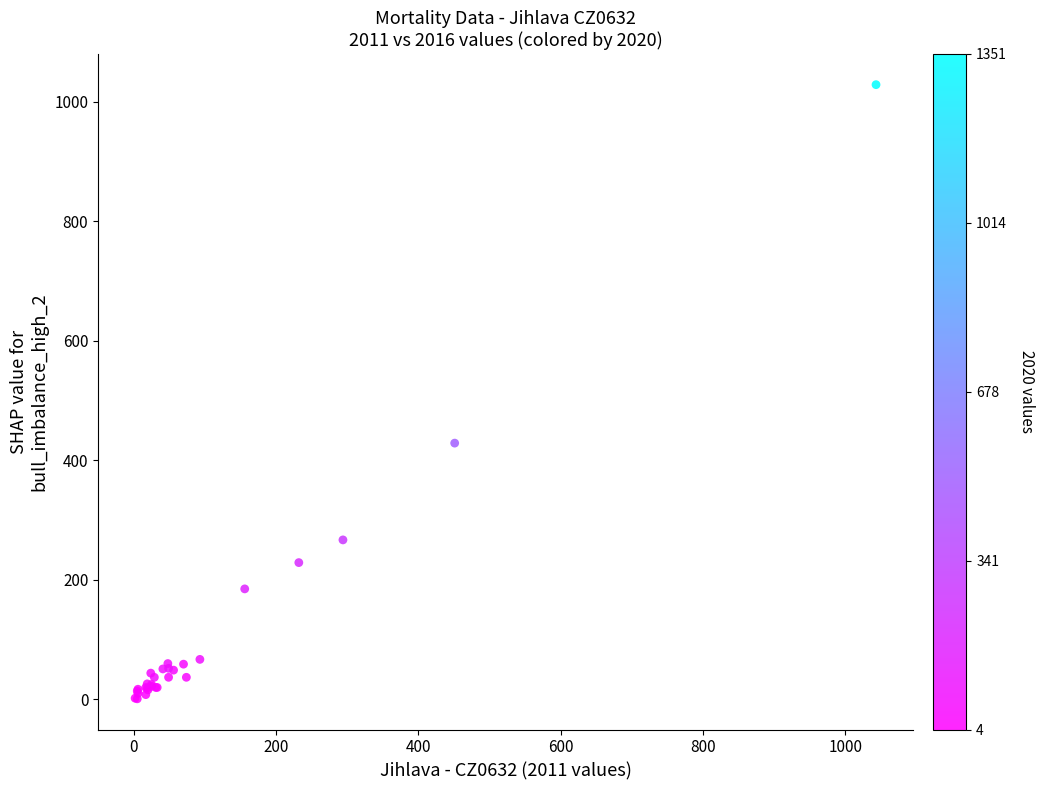

What Y value in the scatter plot is closest to 515?

429